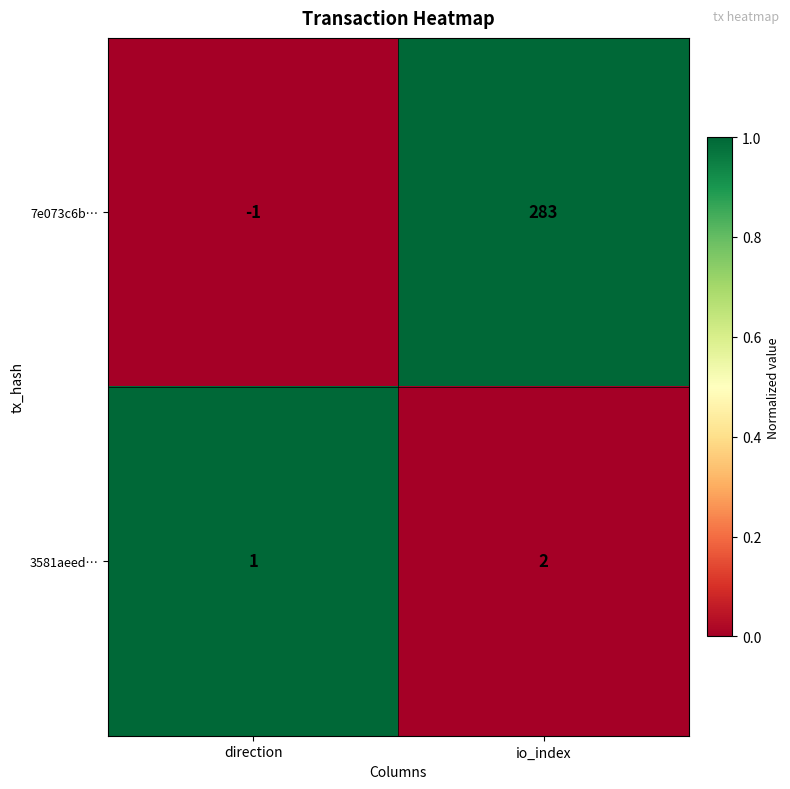

Is it true that 7e073c6b… equals 283 at io_index?

True